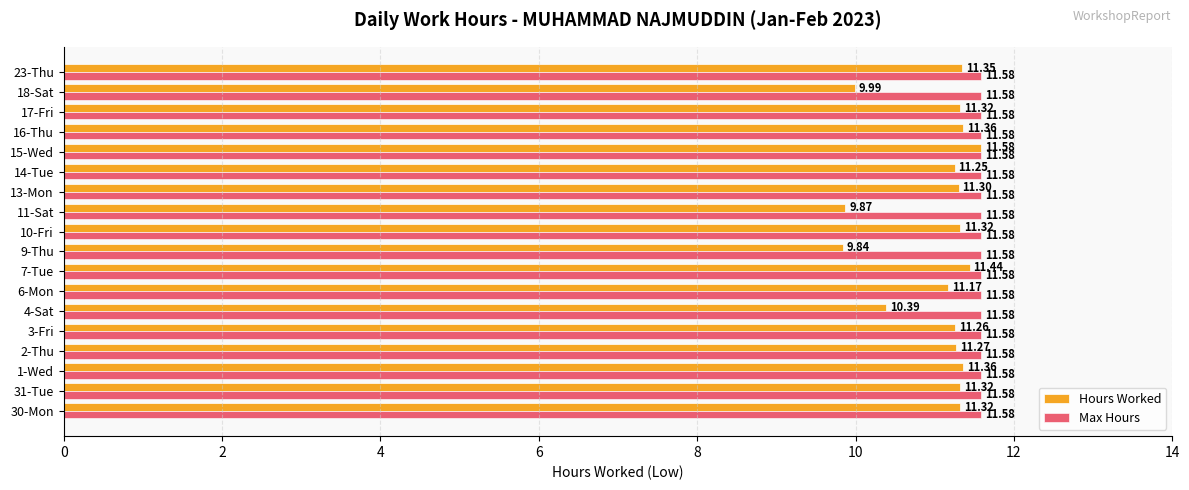

What is the spread (max minus min) of values at 11-Sat?

1.7